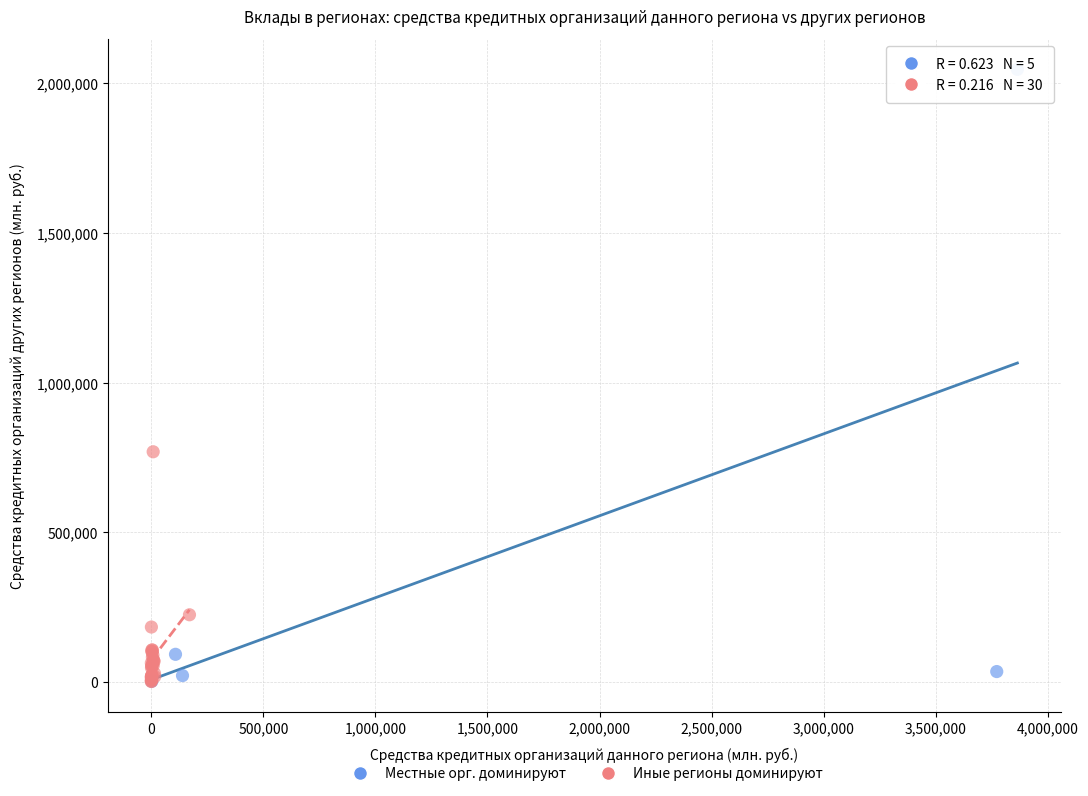

What are all the series names shown in the legend?

Местные орг. доминируют, Иные регионы доминируют